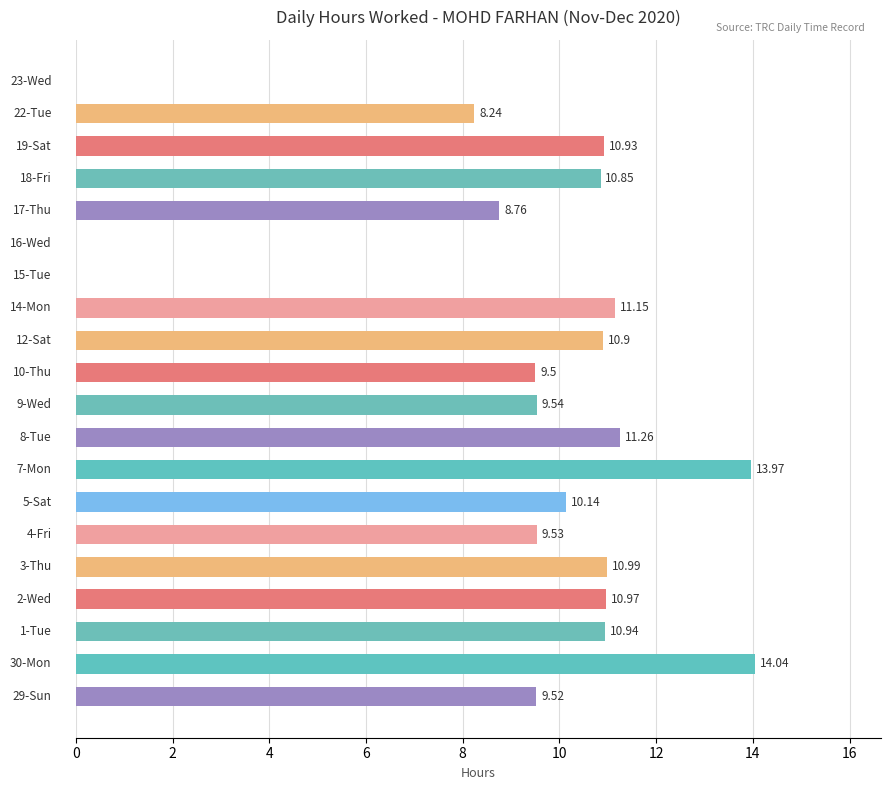

Where does the data first go above 10?

2